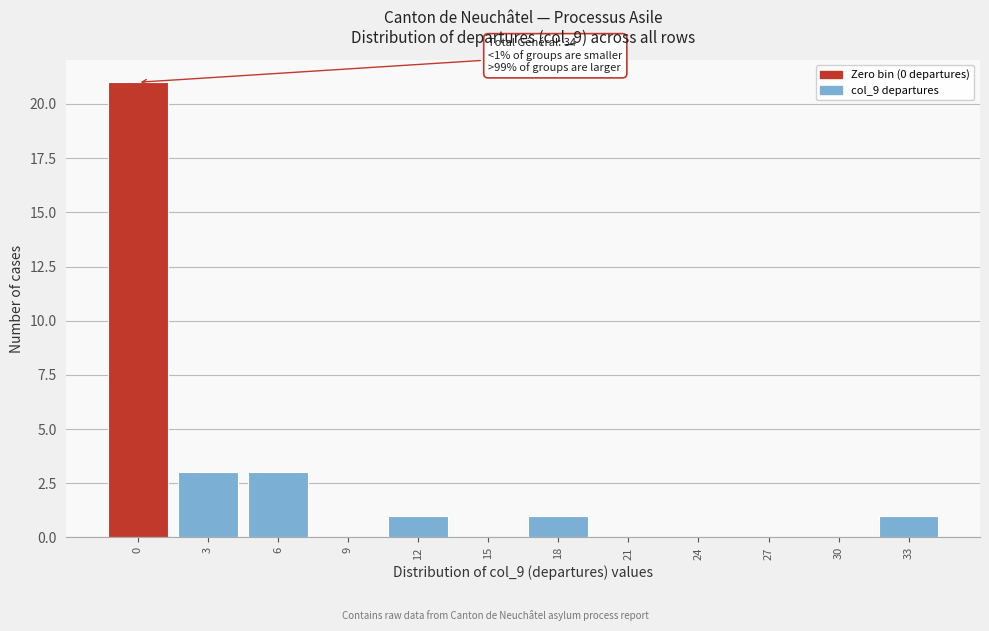

Reading left to right, what are all the values shown in this chart?

0=21	3=3	6=3	9=0	12=1	15=0	18=1	21=0	24=0	27=0	30=0	33=1